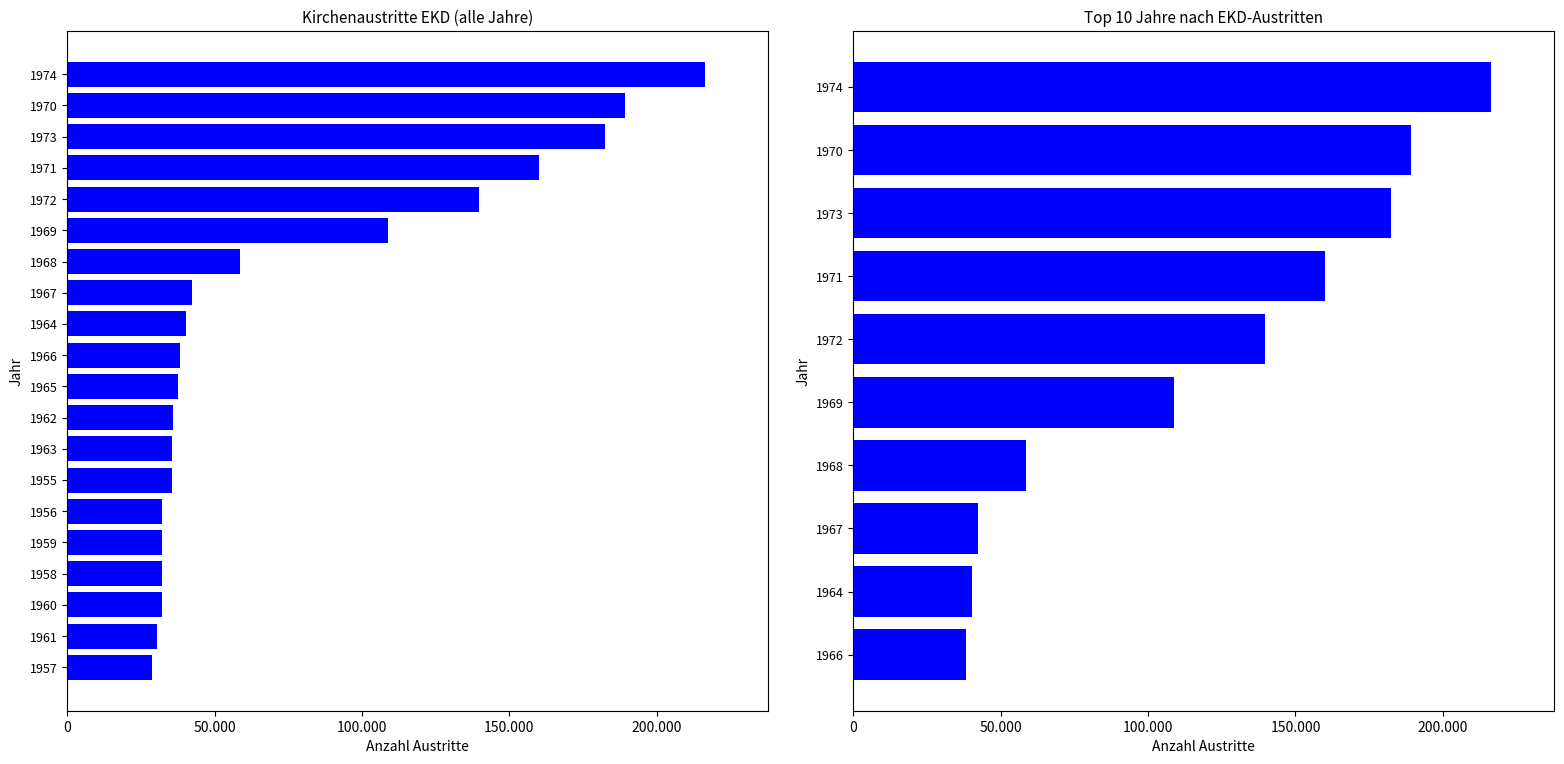

What is the change in value from 1966 to 1973?

+144176